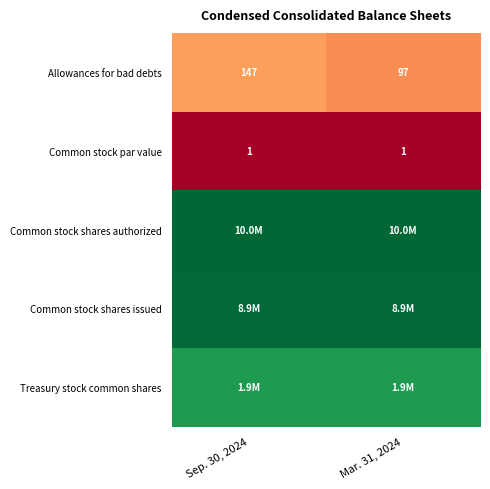

At which category is the sum across all series the highest?

Sep. 30, 2024